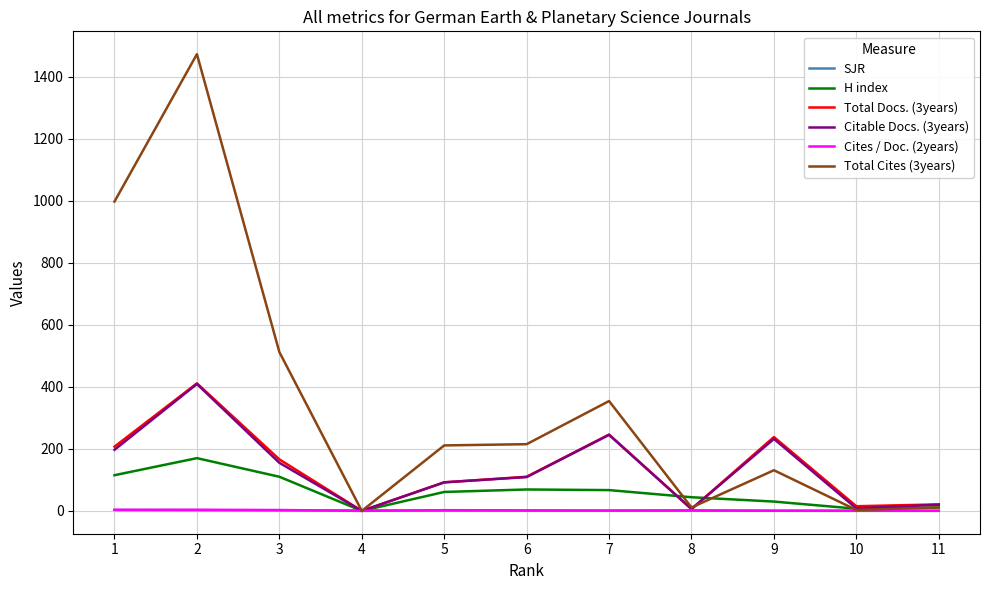

Does the chart have visible grid lines?

Yes